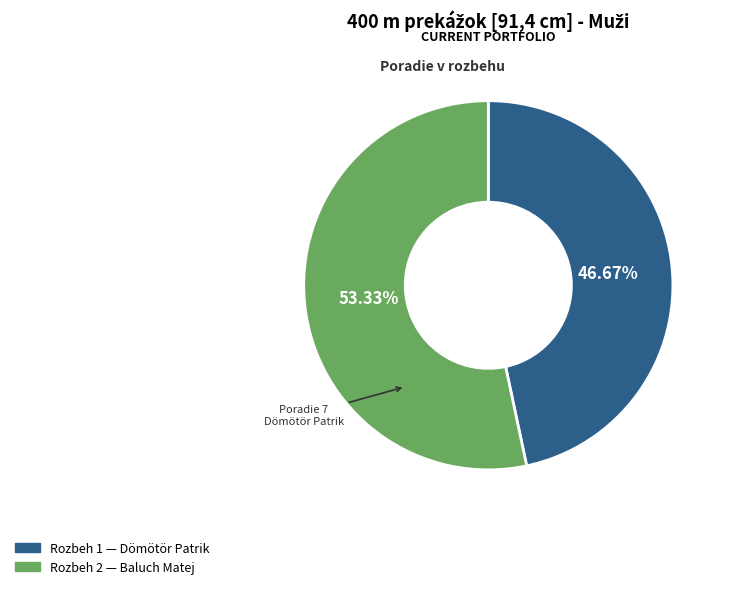

Count the number of slices in the pie.

2